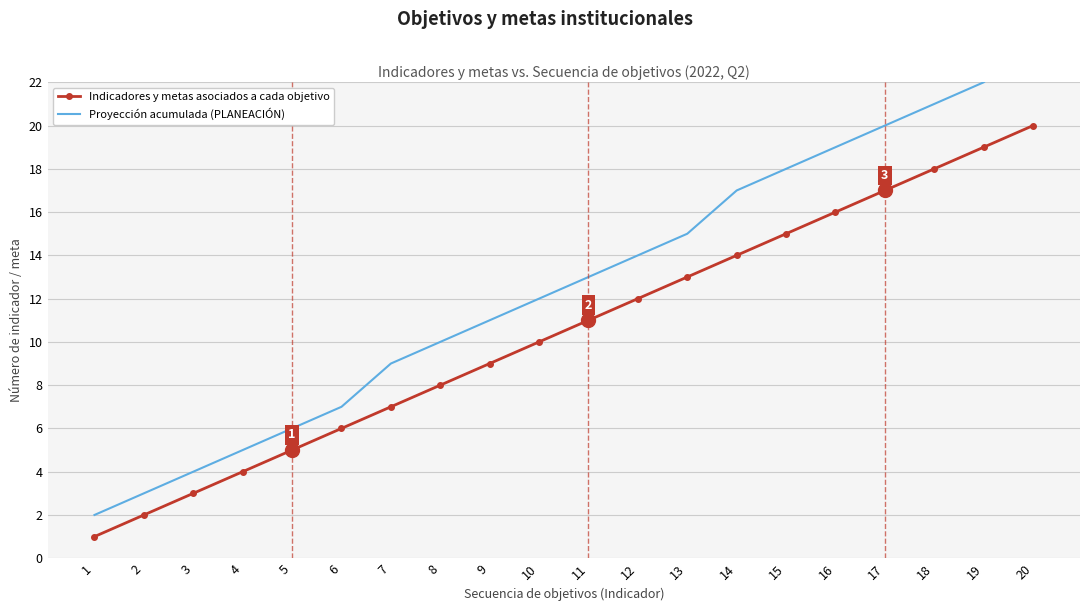

List the labels in order of Proyección acumulada (PLANEACIÓN) value, largest first.

20, 19, 18, 17, 16, 15, 14, 13, 12, 11, 10, 9, 8, 7, 6, 5, 4, 3, 2, 1